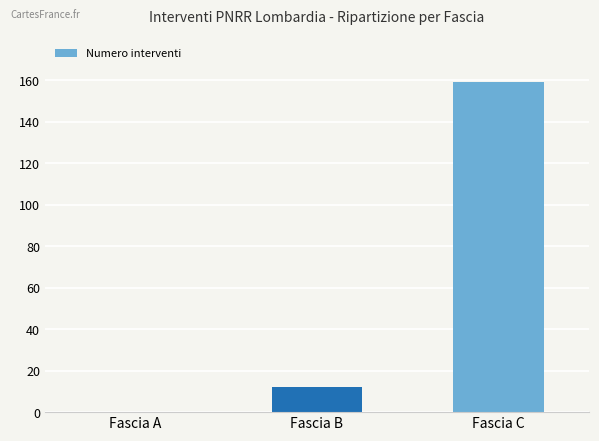

True or false: the data shows 12 at Fascia B.

True